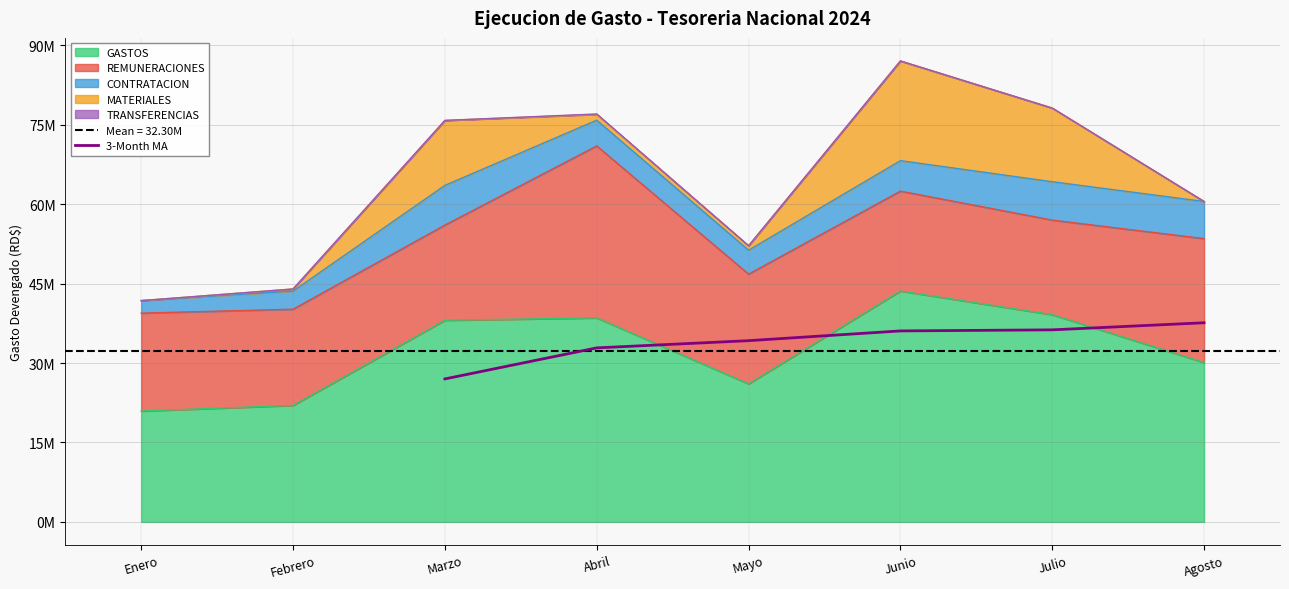

Does the chart have visible grid lines?

Yes